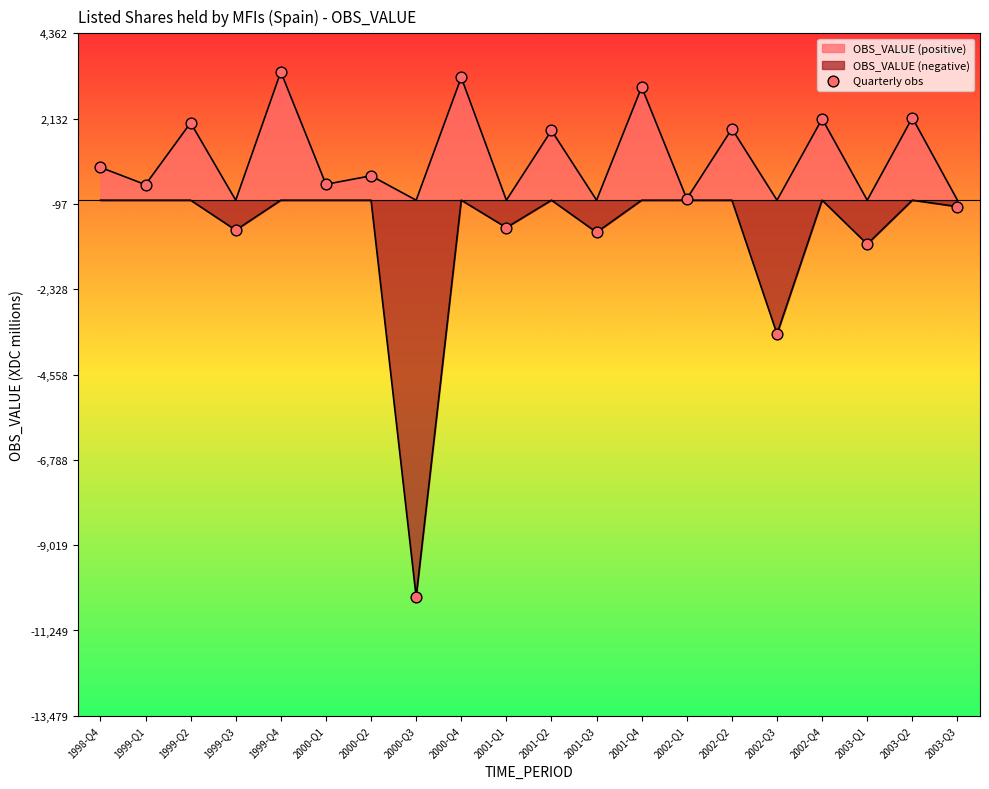

Between 2003-Q1 and 1999-Q3, which is larger?

1999-Q3